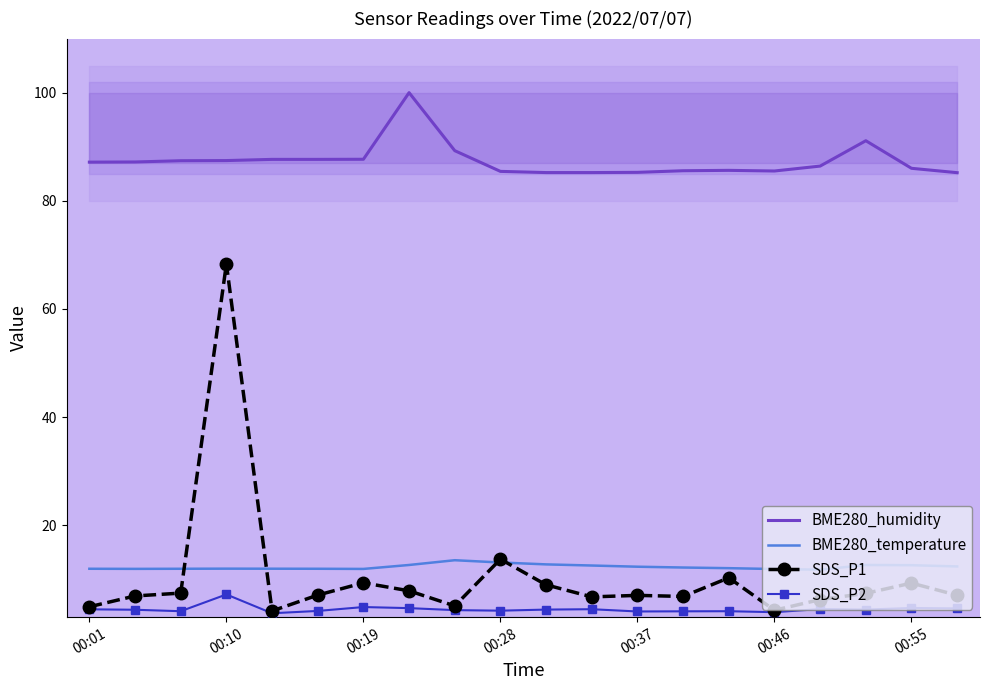

The BME280_temperature series shows 12.0 at 00:10. True or false?

True